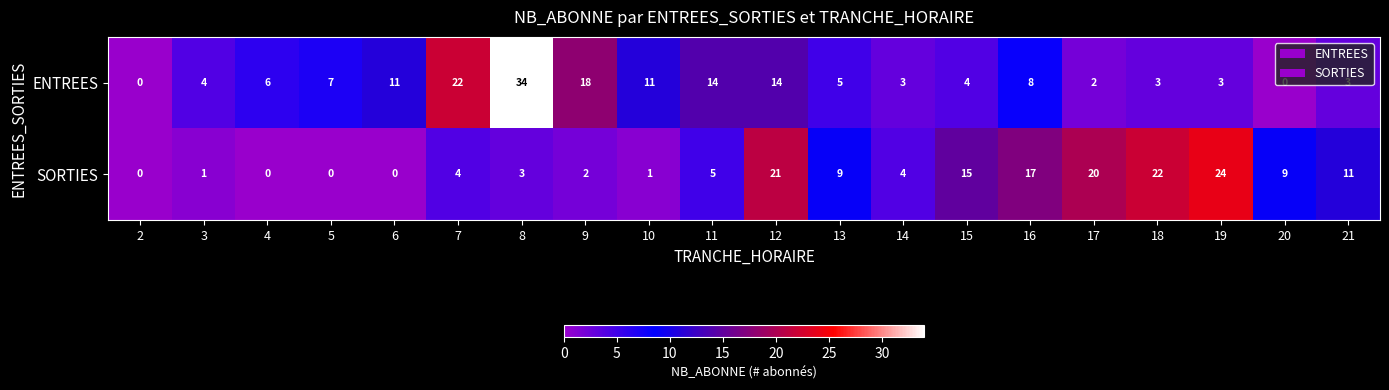

How many distinct data groups are displayed?

2